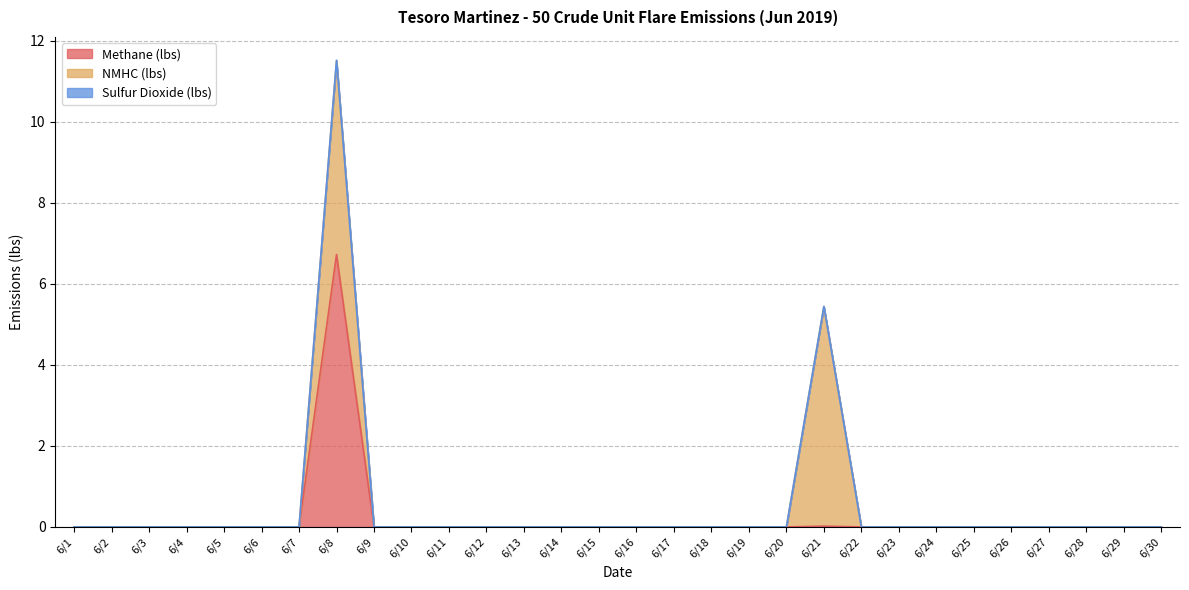

How many values in Sulfur Dioxide (lbs) are above zero?

2